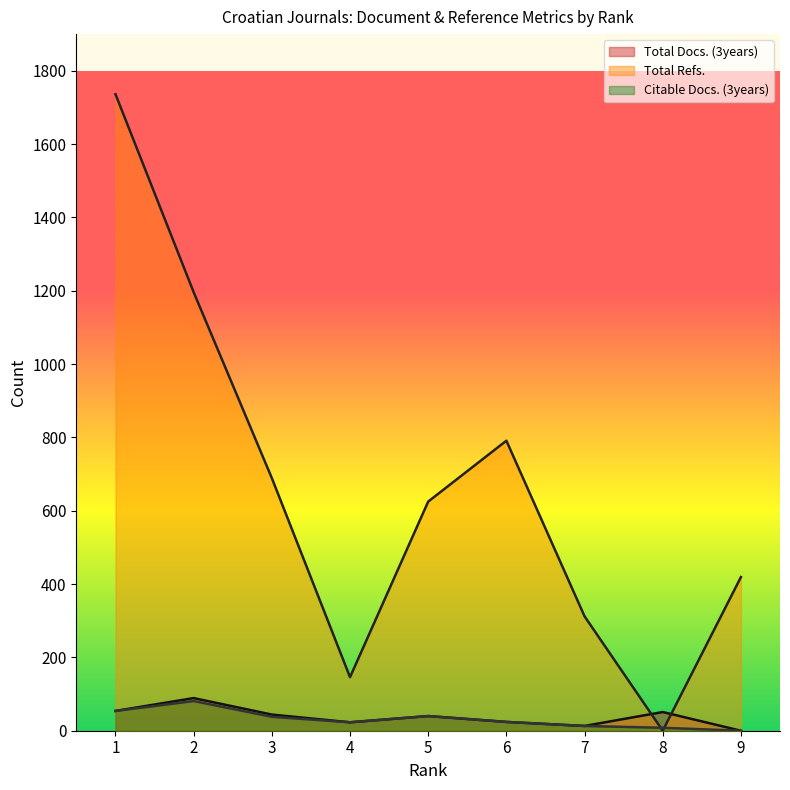

How many interior local valleys does the Citable Docs. (3years) series have?

1